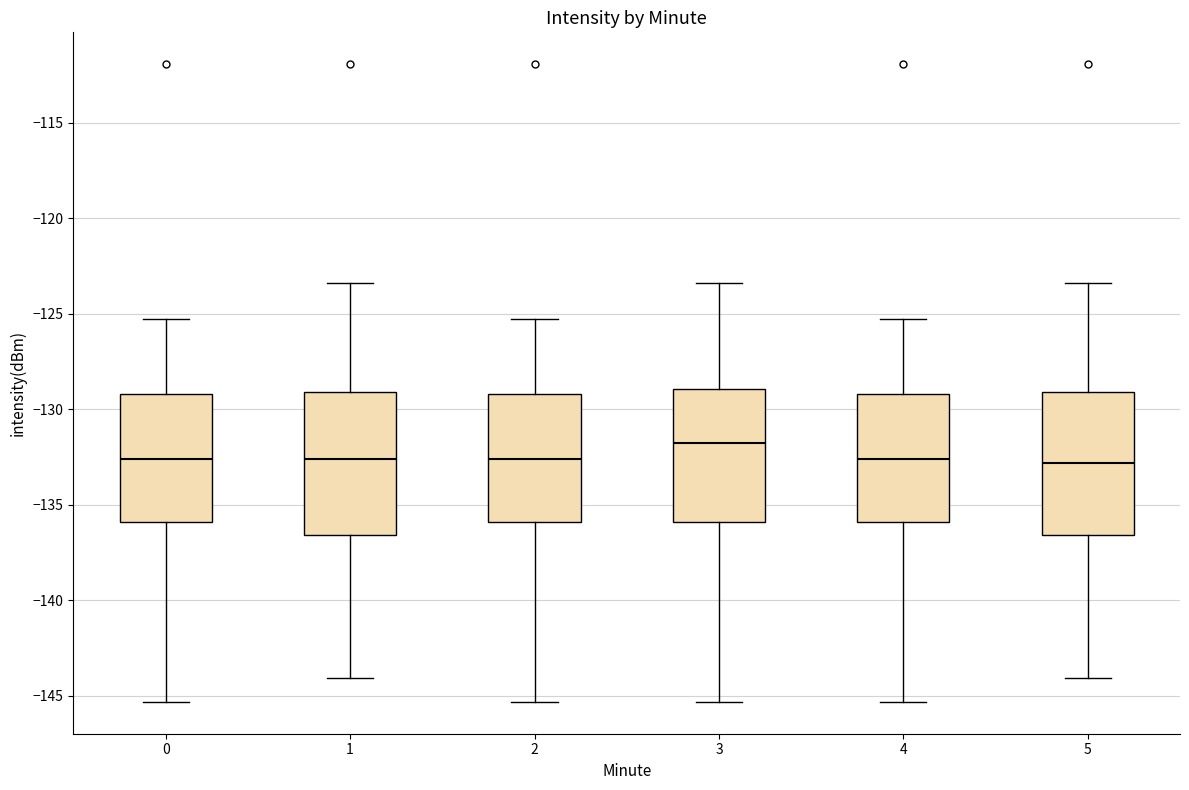

Reading left to right, read every box against the y-axis: the position of its median line, the range the box covers, and the ends of its whiskers. The values are not printed on the chart, so give them approximately, as read against the axis.

0: median -132.5, box -136.0 to -129.0, whiskers -145.5 to -125.0
1: median -132.5, box -136.5 to -129.0, whiskers -144.0 to -123.5
2: median -132.5, box -136.0 to -129.0, whiskers -145.5 to -125.0
3: median -132.0, box -136.0 to -129.0, whiskers -145.5 to -123.5
4: median -132.5, box -136.0 to -129.0, whiskers -145.5 to -125.0
5: median -133.0, box -136.5 to -129.0, whiskers -144.0 to -123.5